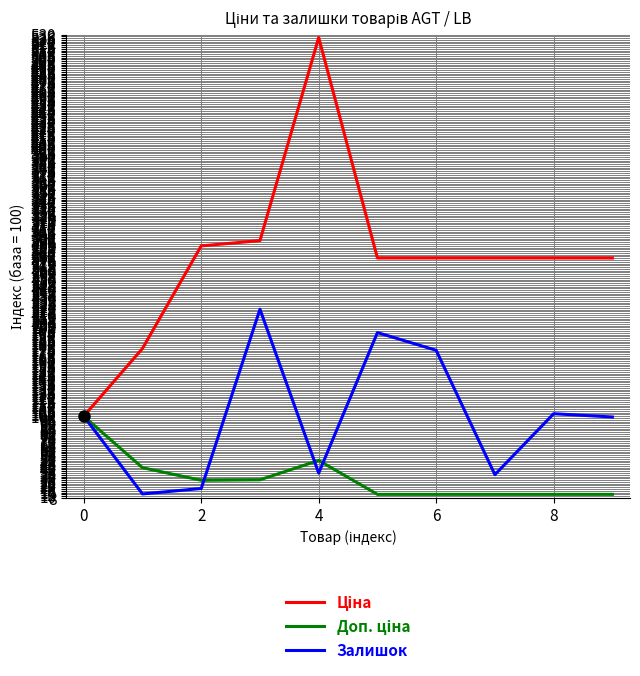

What is the maximum value shown in the chart?

526.6